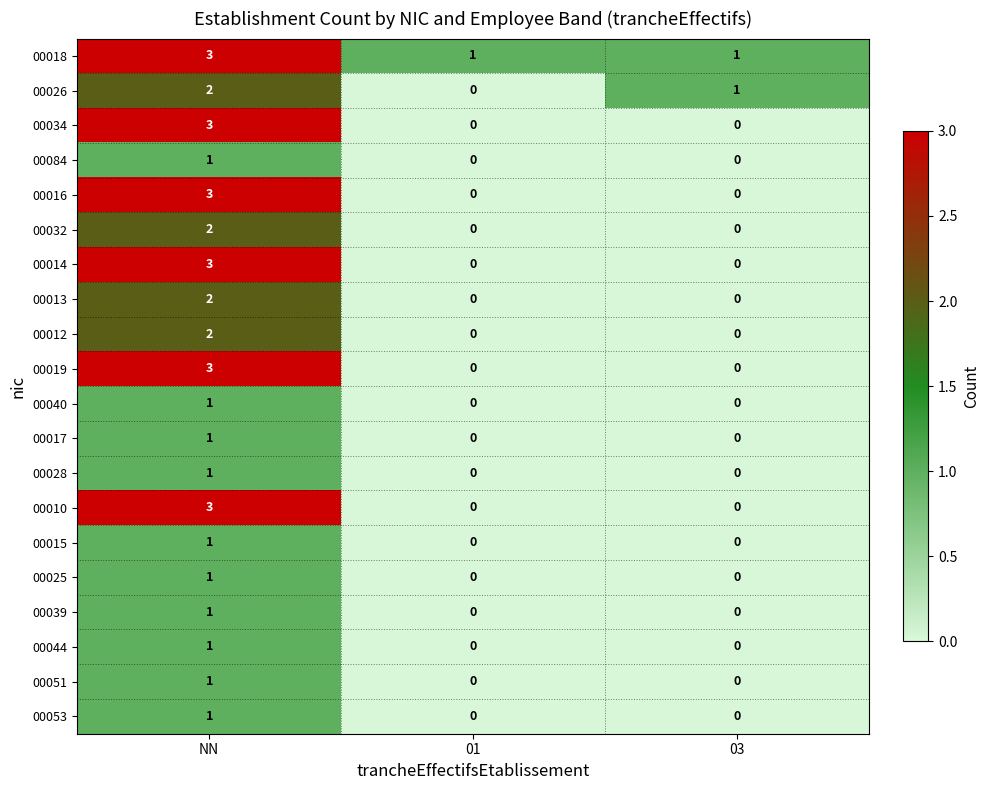

At which category is the sum across all series the highest?

NN